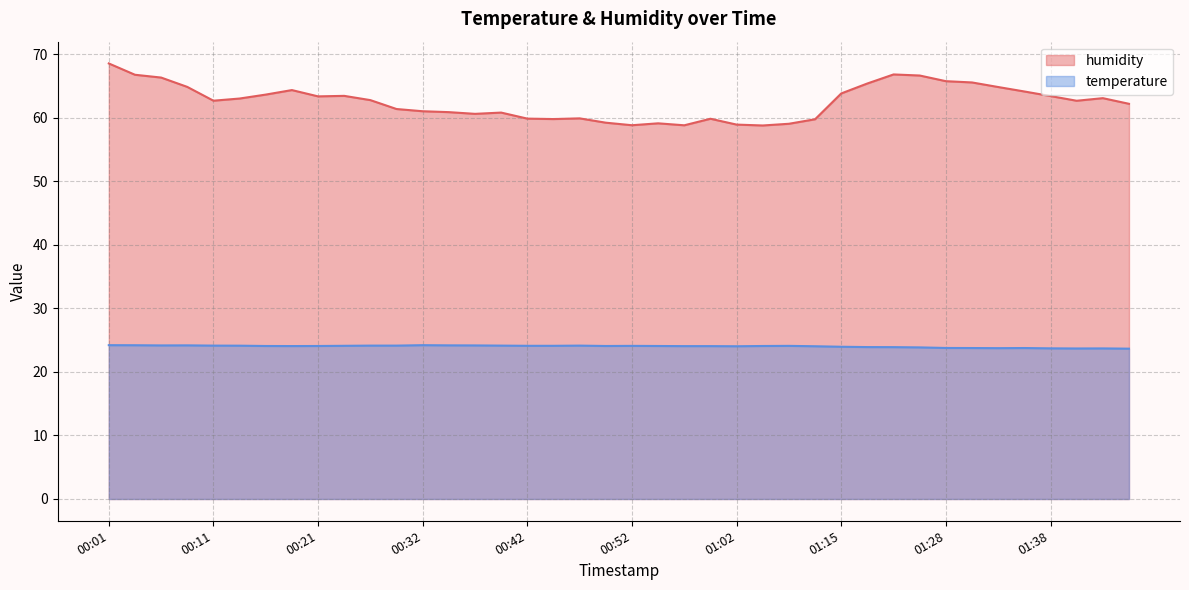

Does the chart display data point markers on the line(s)?

No